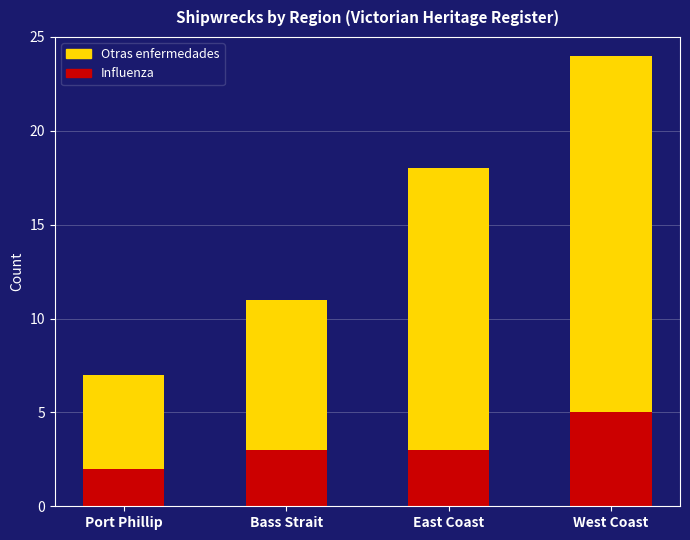

Which category has the highest value in the Influenza series?

West Coast